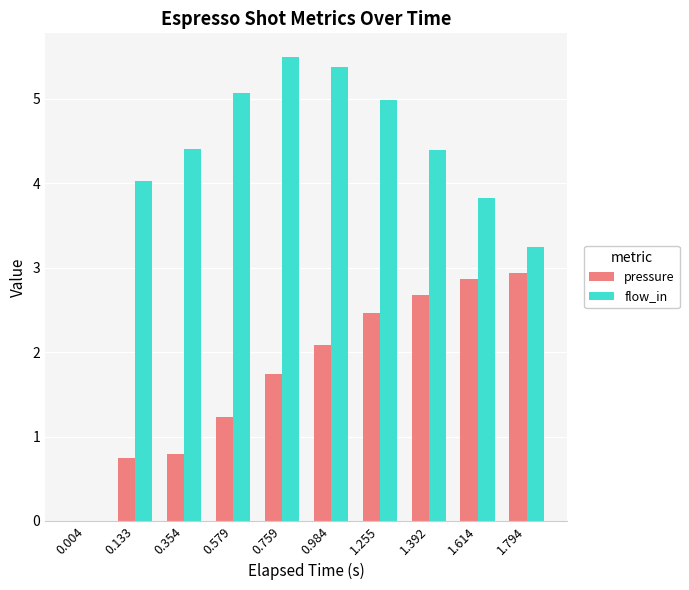

Does the chart contain stacked bars?

No